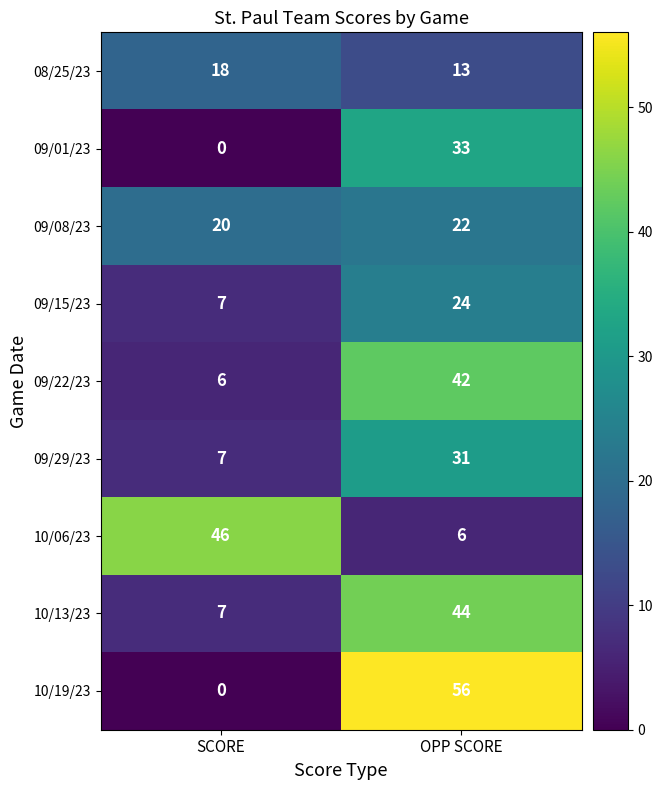

True or false: 09/01/23 has a value of 33 at OPP SCORE.

True